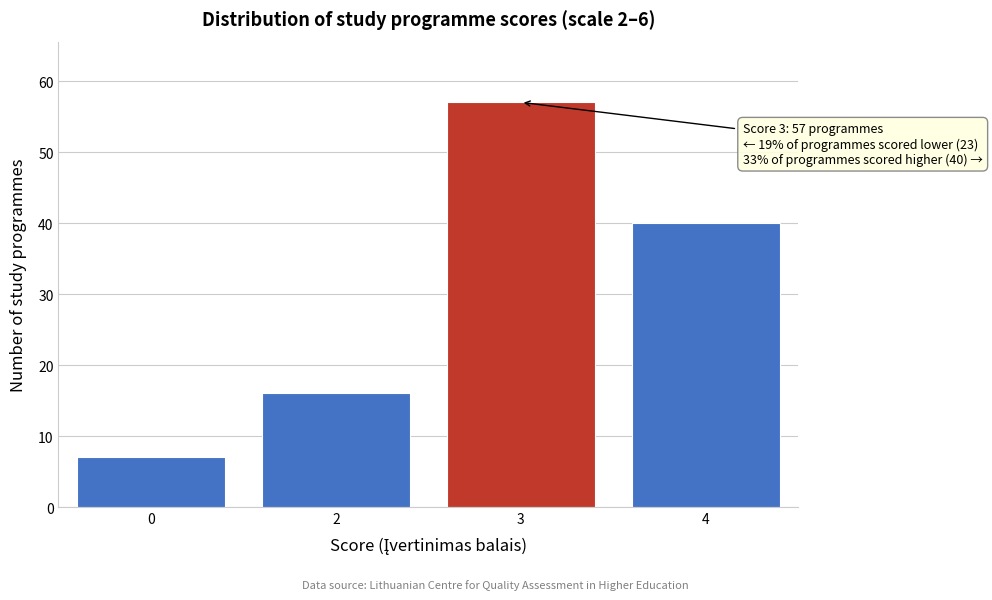

Reading left to right, transcribe all the data shown in this chart.

7	16	57	40